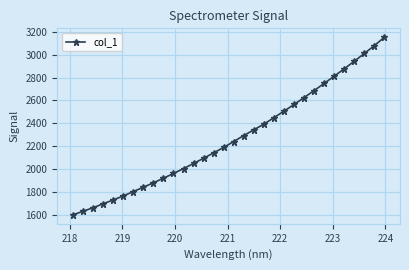

True or false: there are more than 1 points higher than both neighbors.

False